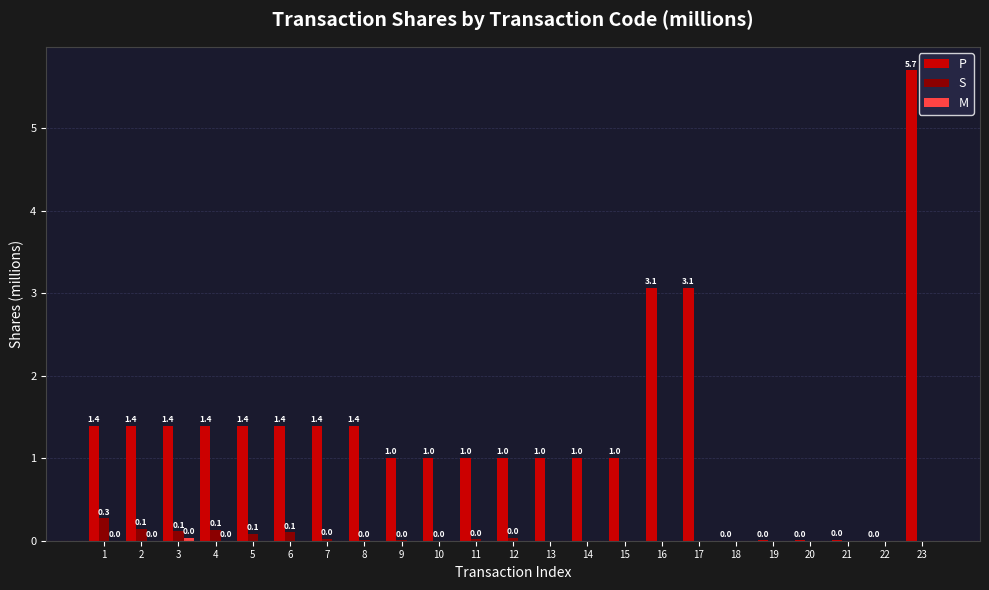

What is the maximum value for P?

5.7